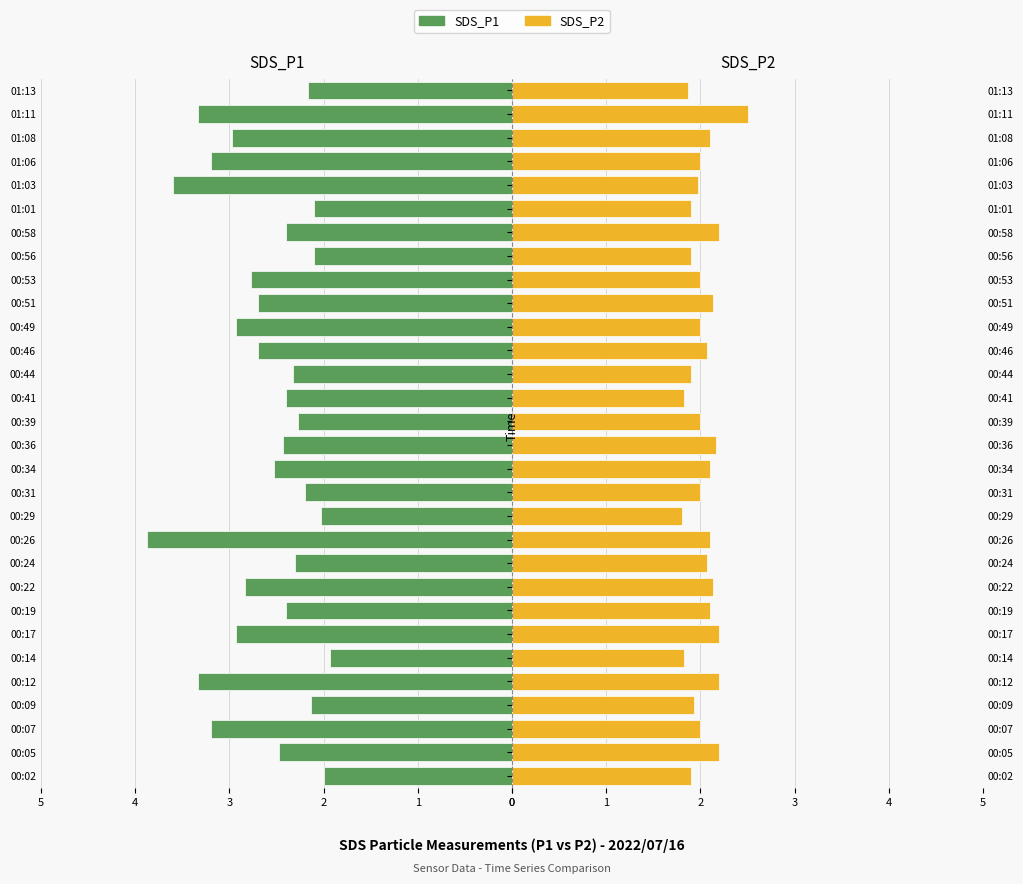

What are all the series names shown in the legend?

SDS_P1, SDS_P2